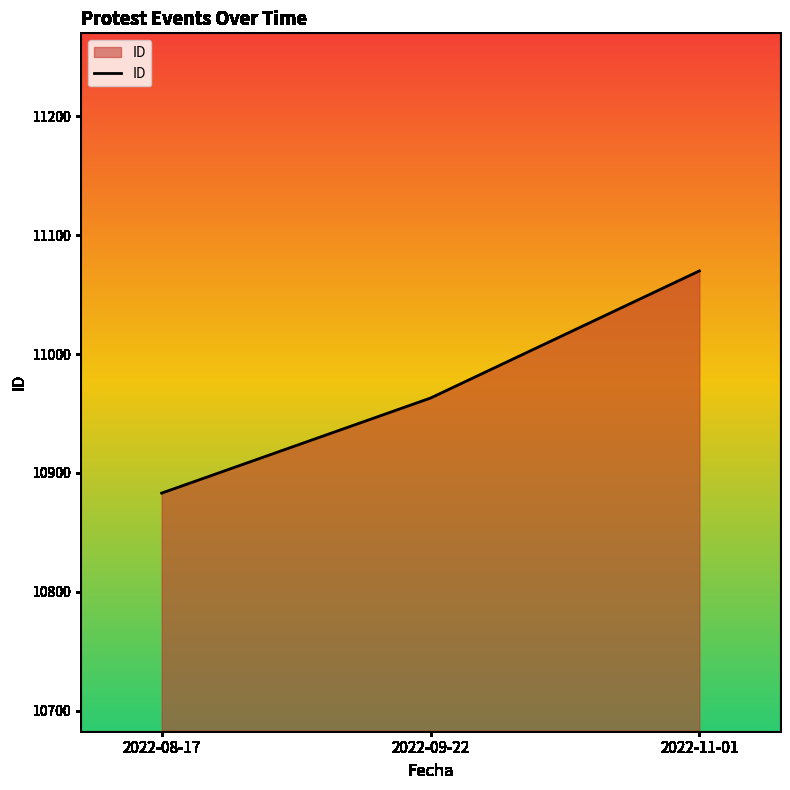

At which category does the chart reach its peak across all series?

2022-11-01